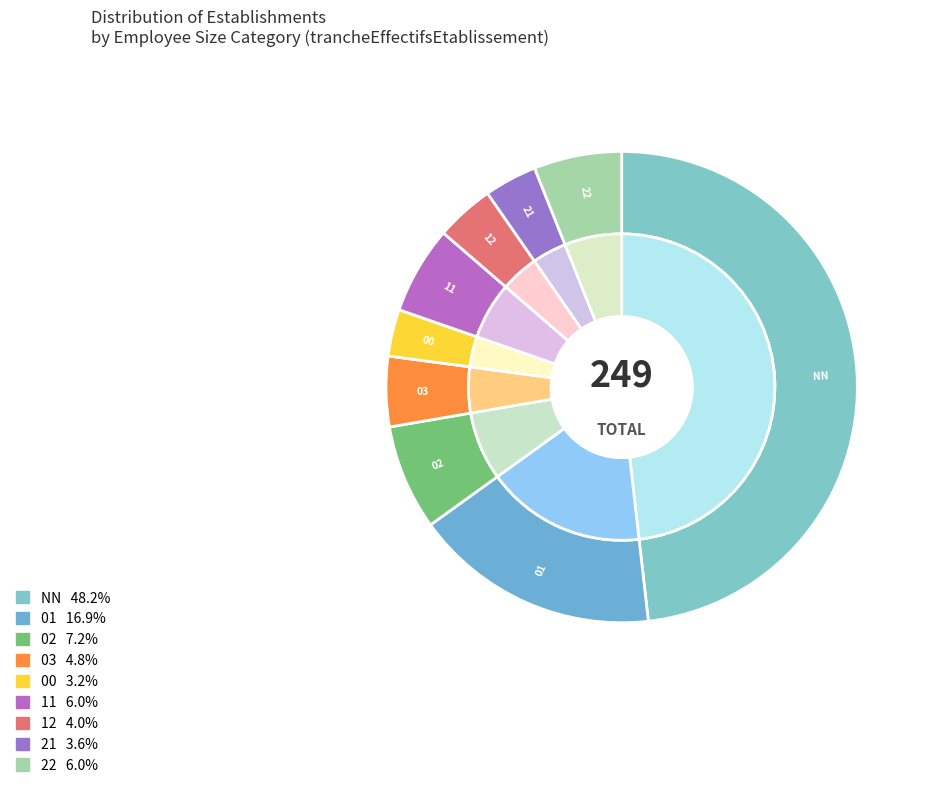

Is it true that 11 is 1% of the pie?

False